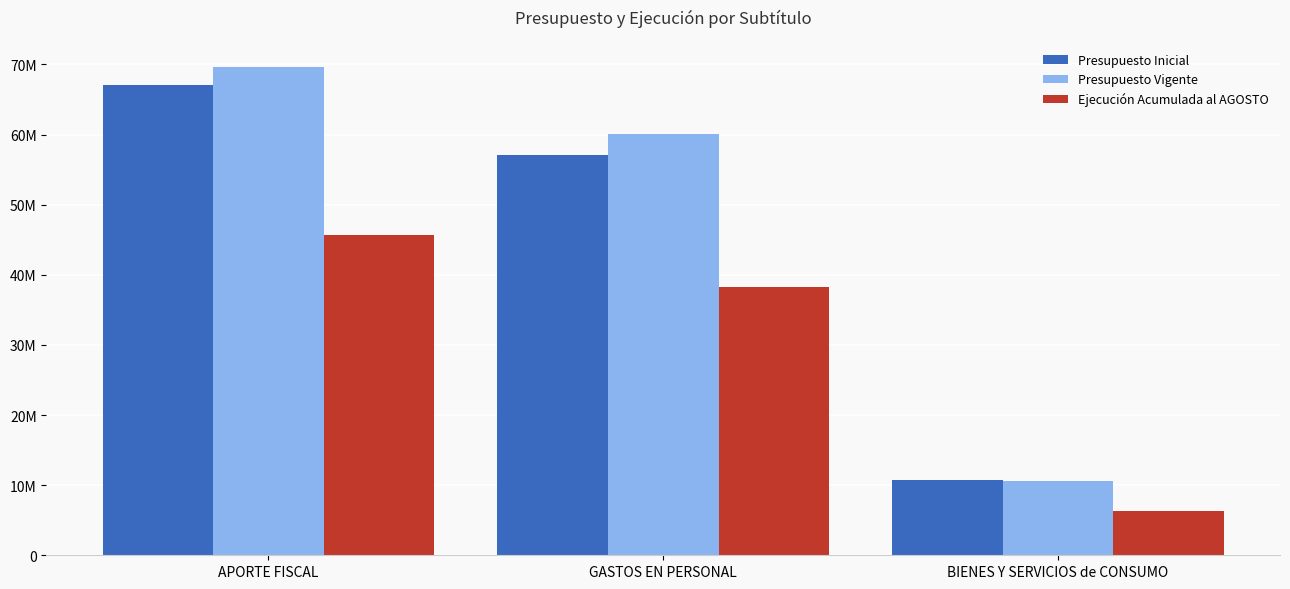

What is the minimum value shown in the chart?

6320250